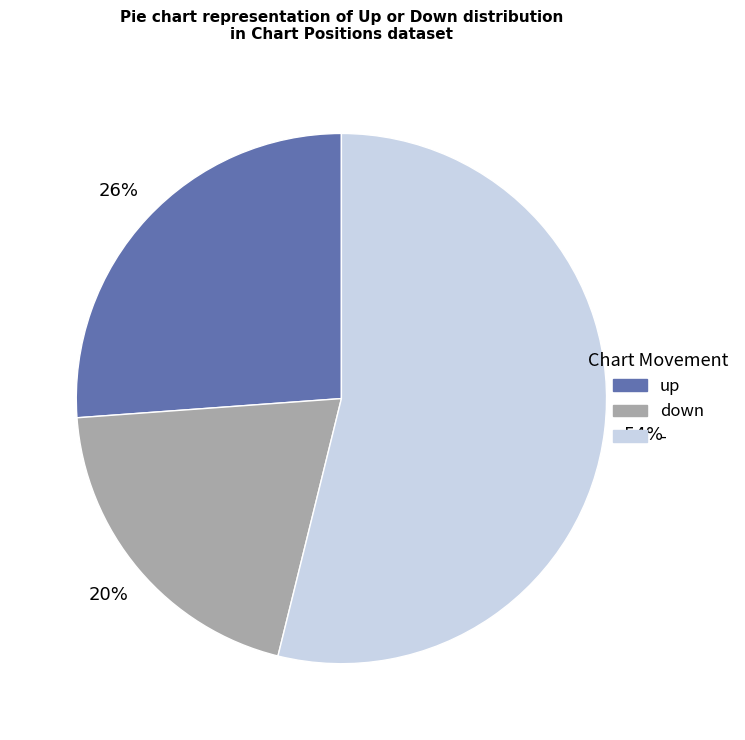

Between up and -, which is larger?

-